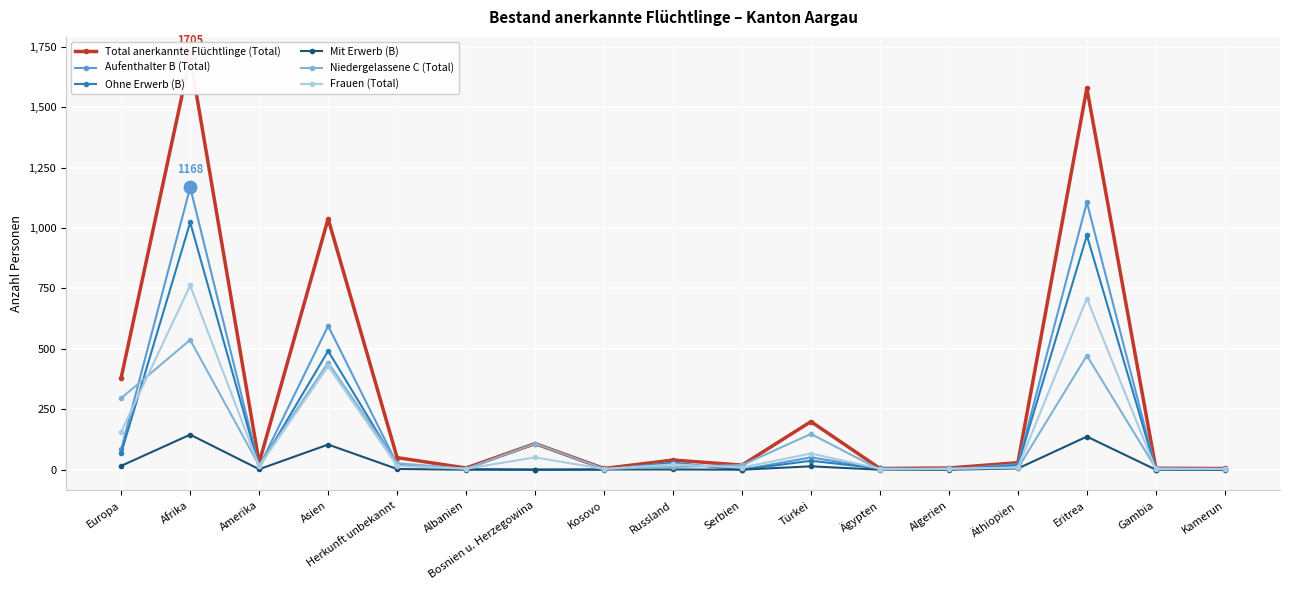

At which category is the sum across all series the highest?

Afrika